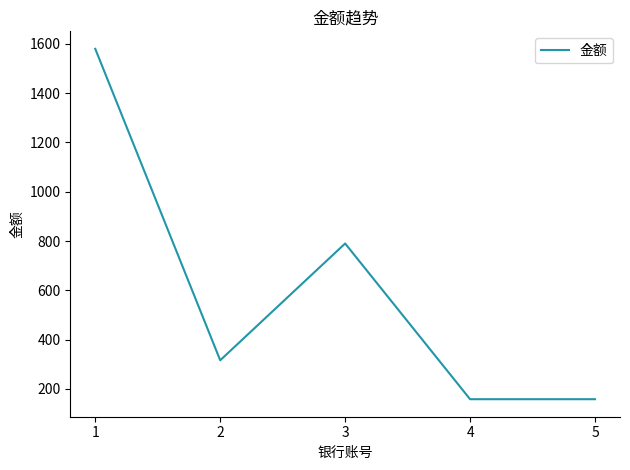

At which label does the data first exceed 316?

1